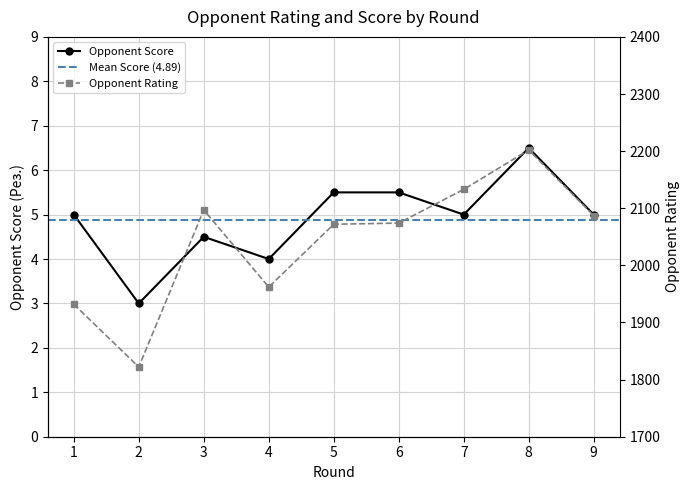

True or false: Opponent Rating and Opponent Score intersect in this chart.

False